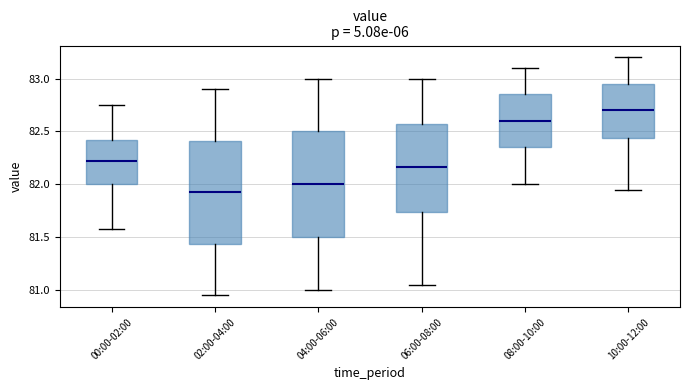

Reading left to right, transcribe this box plot: for each box, give where its median line is, the range the box spans, and where its two whiskers end, as read against the y-axis. The values are not printed on the chart, so give them approximately, as read against the axis.

00:00-02:00: median 82.25, box 82.00 to 82.40, whiskers 81.60 to 82.75
02:00-04:00: median 81.95, box 81.45 to 82.40, whiskers 80.95 to 82.90
04:00-06:00: median 82.00, box 81.50 to 82.50, whiskers 81.00 to 83.00
06:00-08:00: median 82.15, box 81.75 to 82.55, whiskers 81.05 to 83.00
08:00-10:00: median 82.60, box 82.35 to 82.85, whiskers 82.00 to 83.10
10:00-12:00: median 82.70, box 82.45 to 82.95, whiskers 81.95 to 83.20